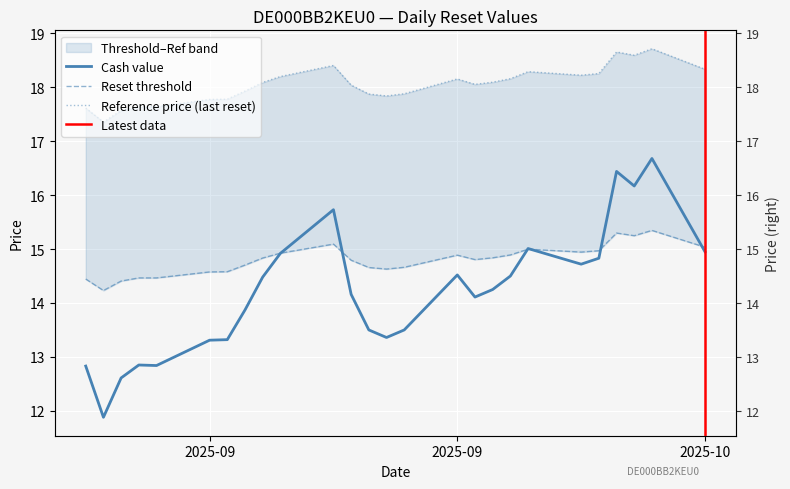

At which label does Reference price (last reset) first exceed 18?

2025-09-11